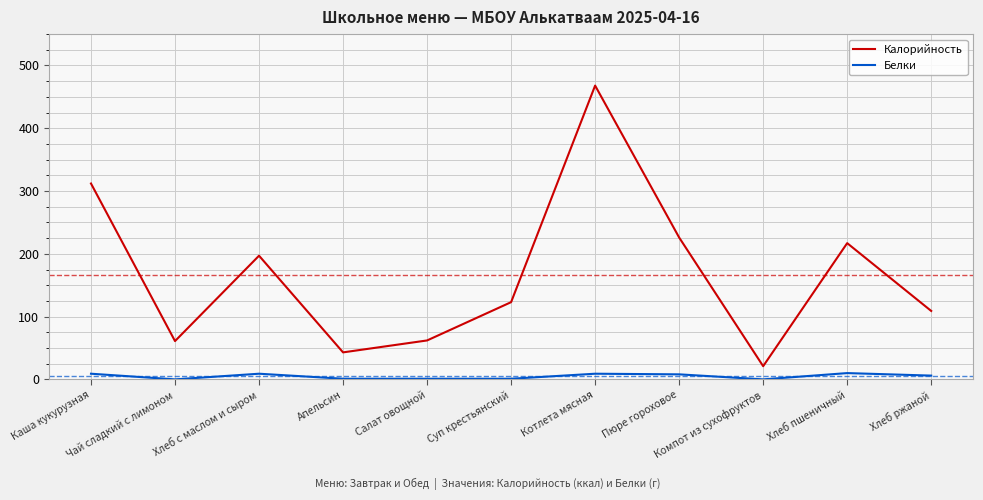

How many lines are shown in the chart?

2